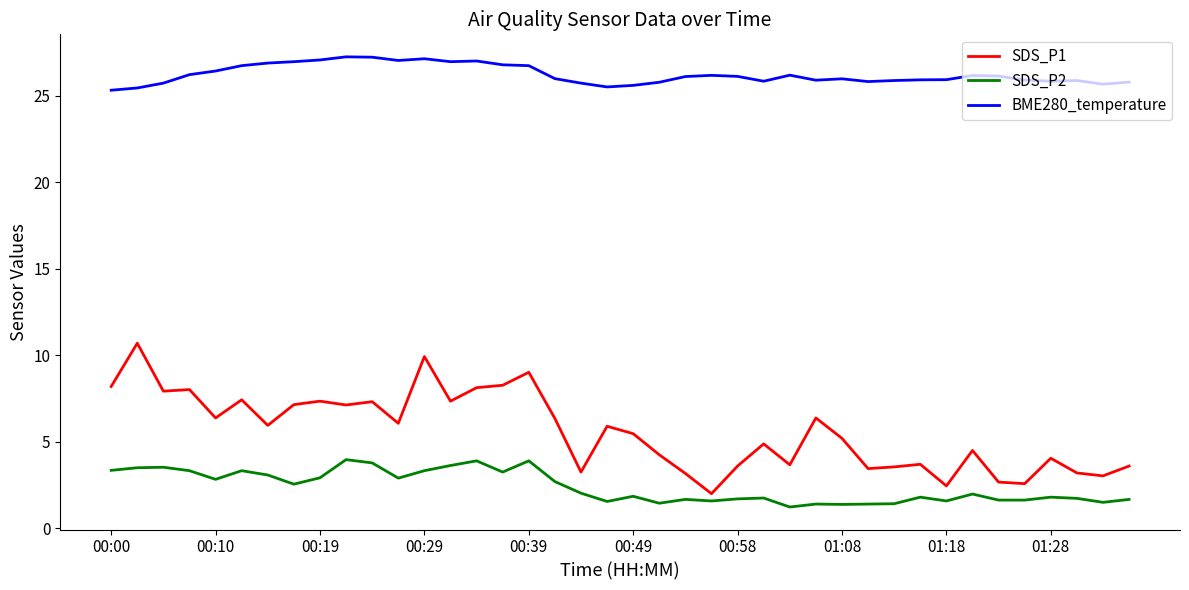

What are all the series names shown in the legend?

SDS_P1, SDS_P2, BME280_temperature